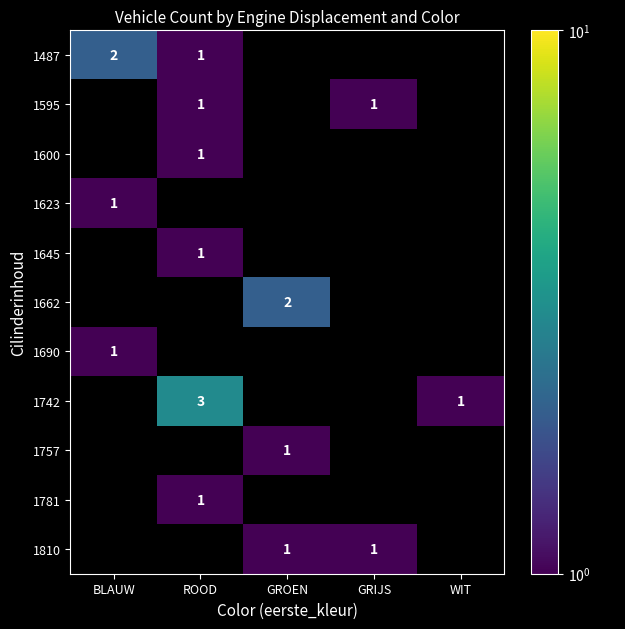

Is it true that 1742 equals 1 at WIT?

True